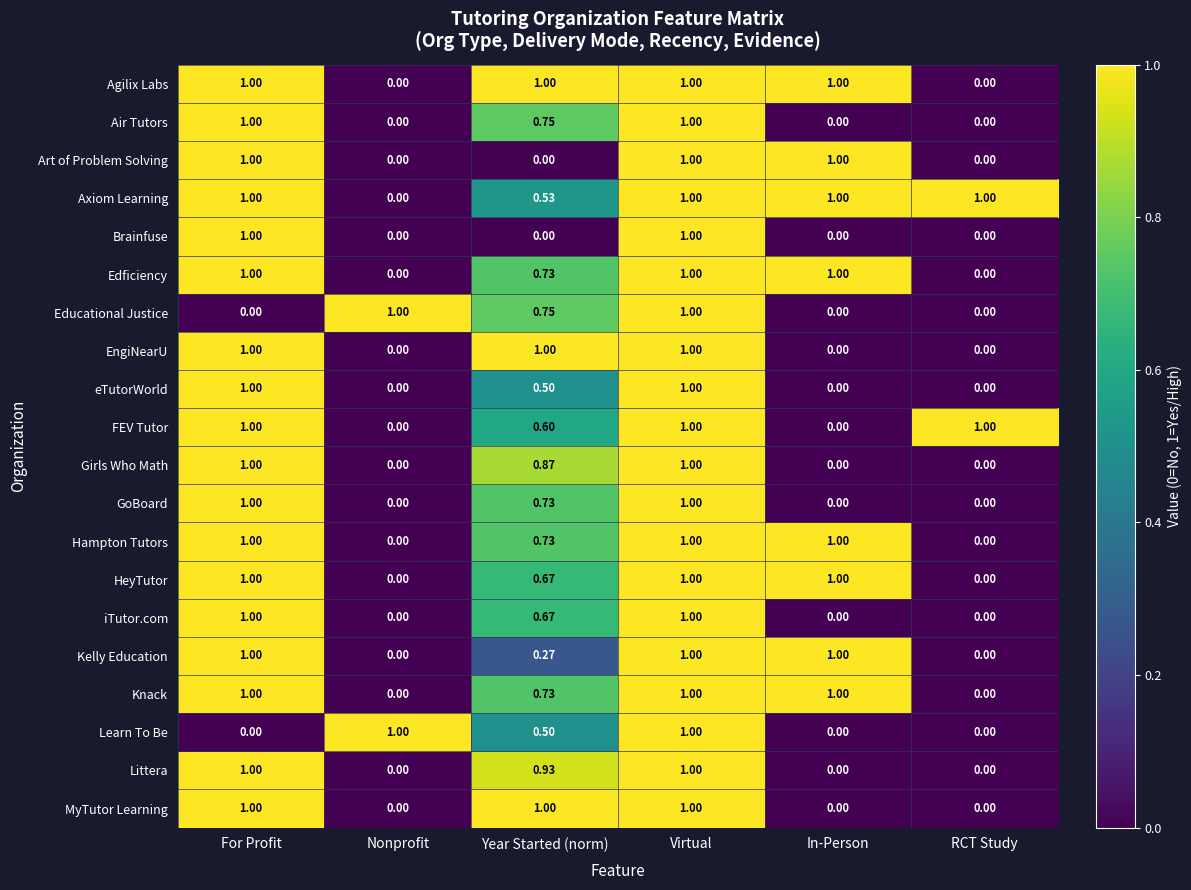

What is the total value across all series at Year Started (norm)?

13.0